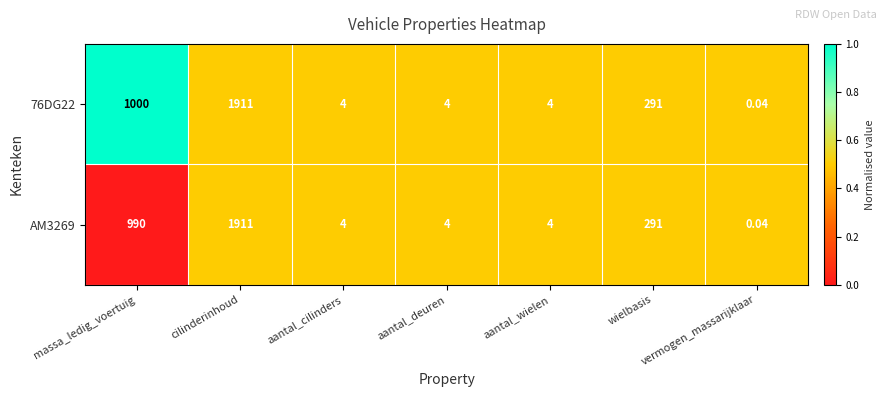

Where does the AM3269 series first go above 4?

massa_ledig_voertuig